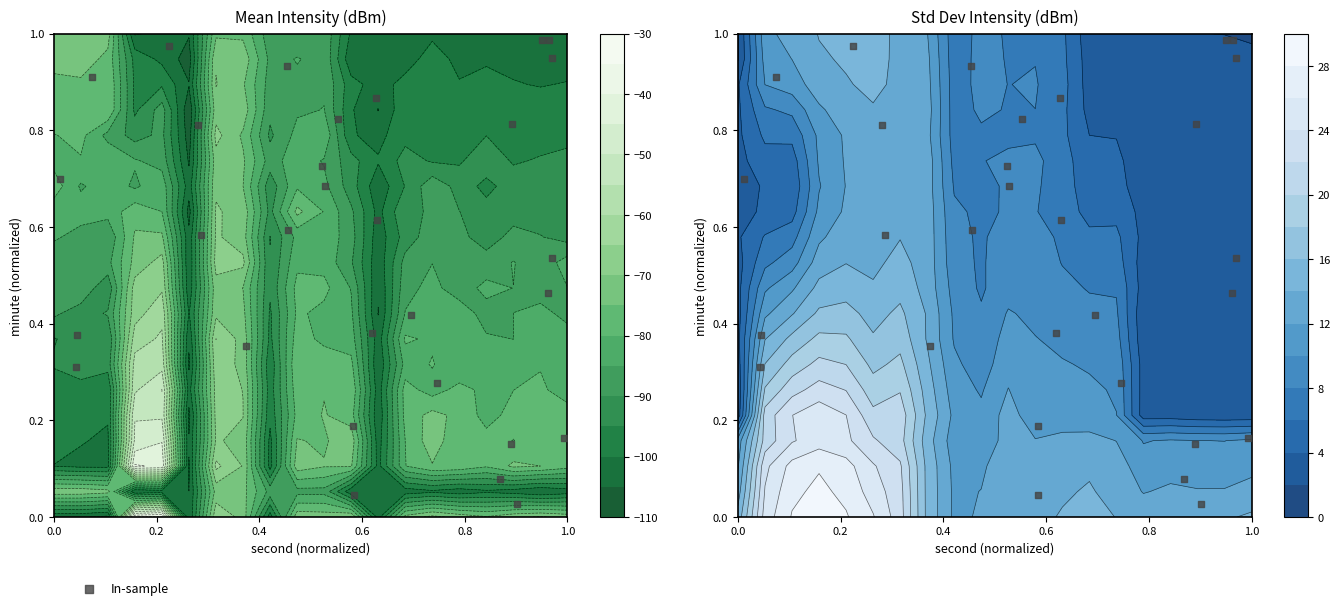

What is the difference between the maximum and minimum values?

1.0